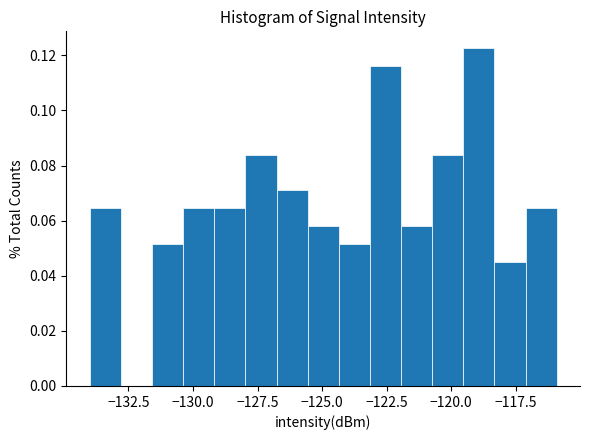

Around what value on the x-axis is the tallest bar? Give the approximate position of its centre, as read against the axis.

-119.0